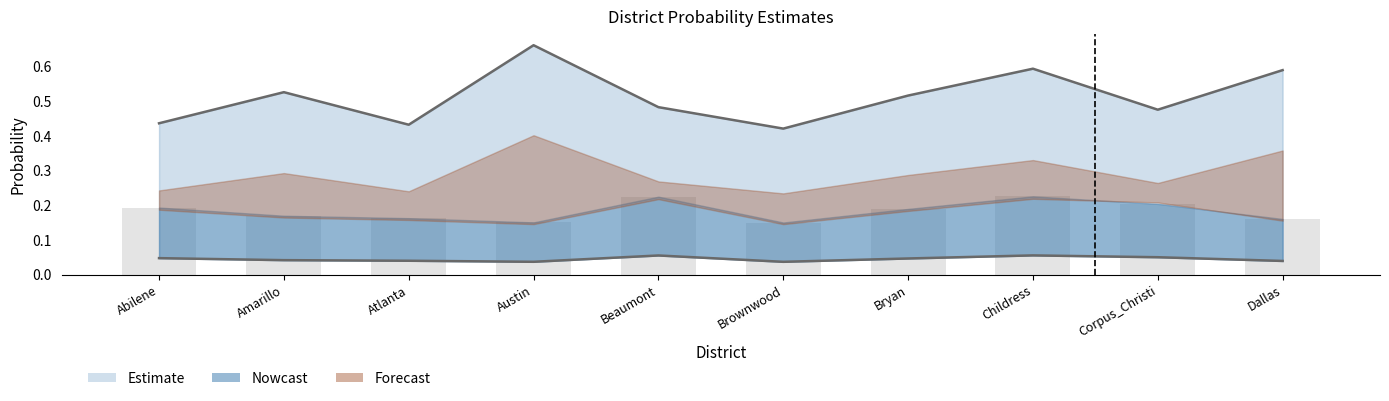

What is the sum of the P_LCT32G values at Amarillo and Corpus_Christi?

0.1